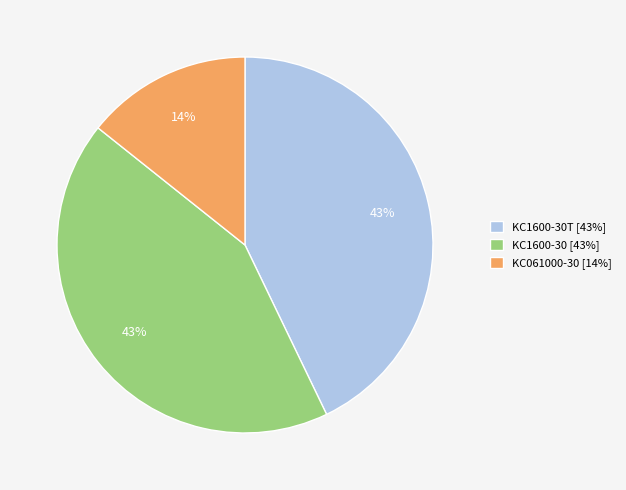

Is it true that KC1600-30T [43%] is 43% of the pie?

True